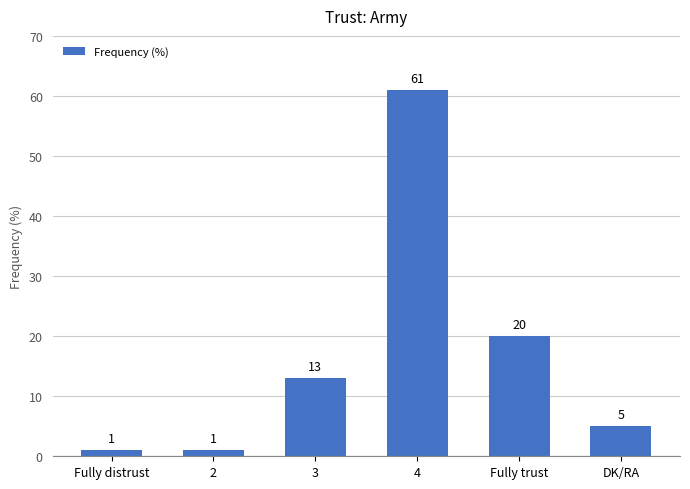

How many series are shown in this chart?

1